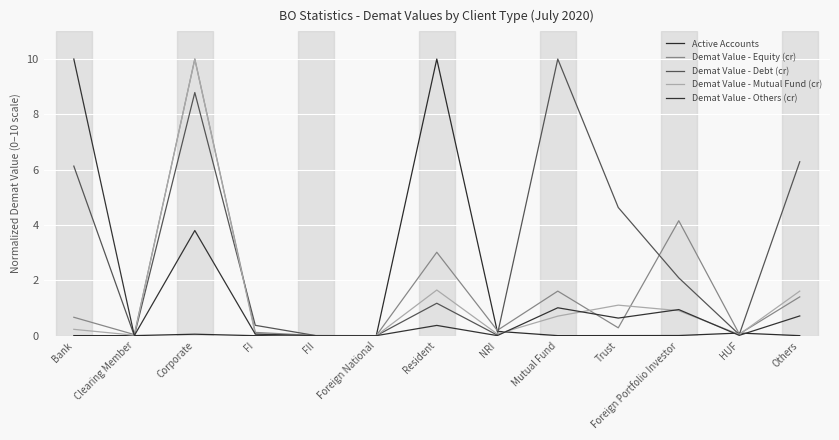

True or false: Demat Value - Equity (cr) has more than 0 interior local peaks.

True